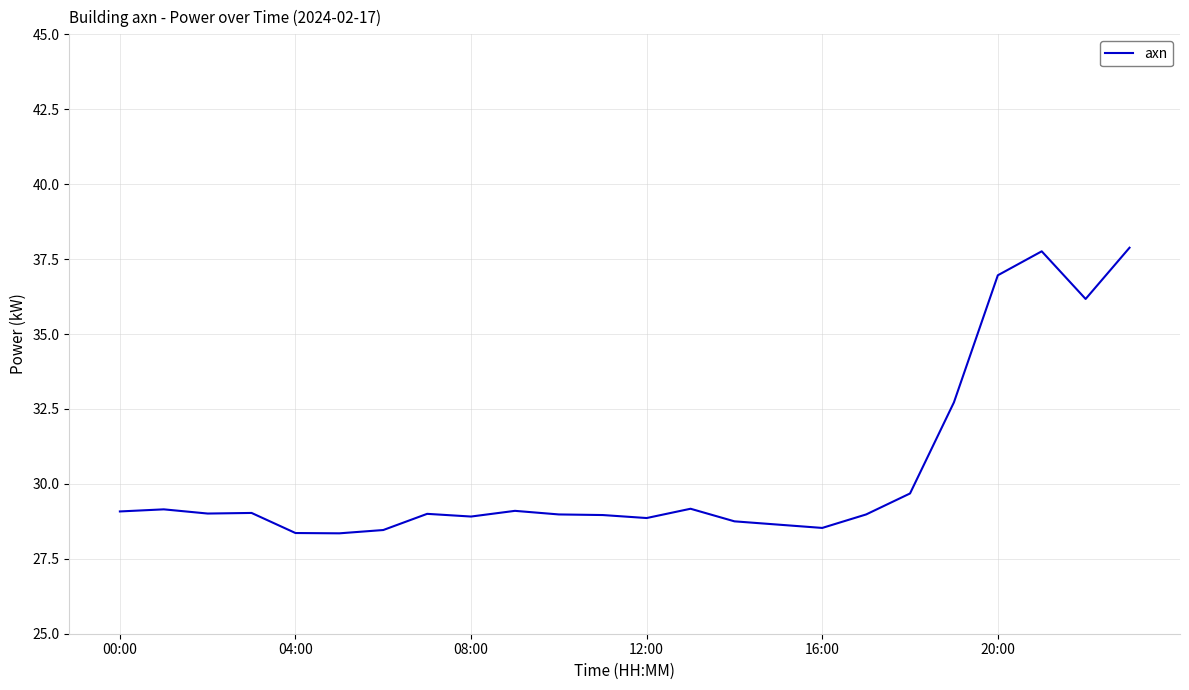

What is the maximum value shown in the chart?

37.9